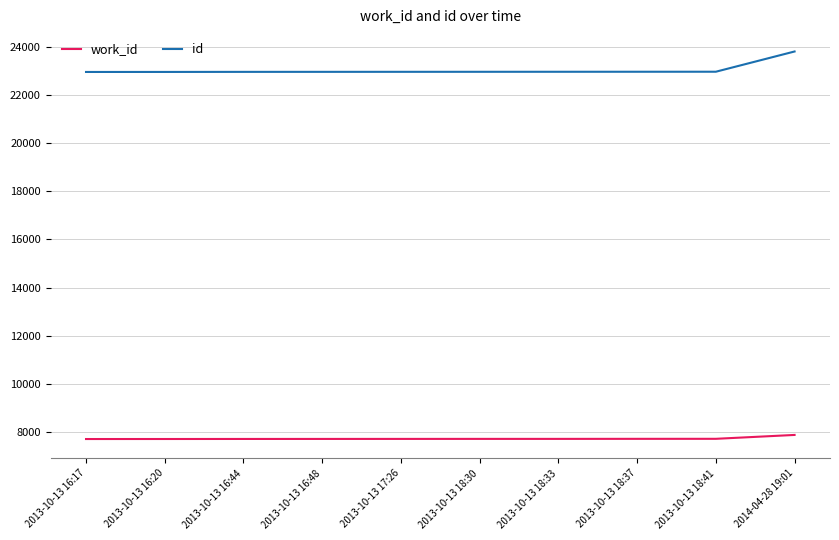

What is the spread (max minus min) of values at 2013-10-13 18:33?

15256